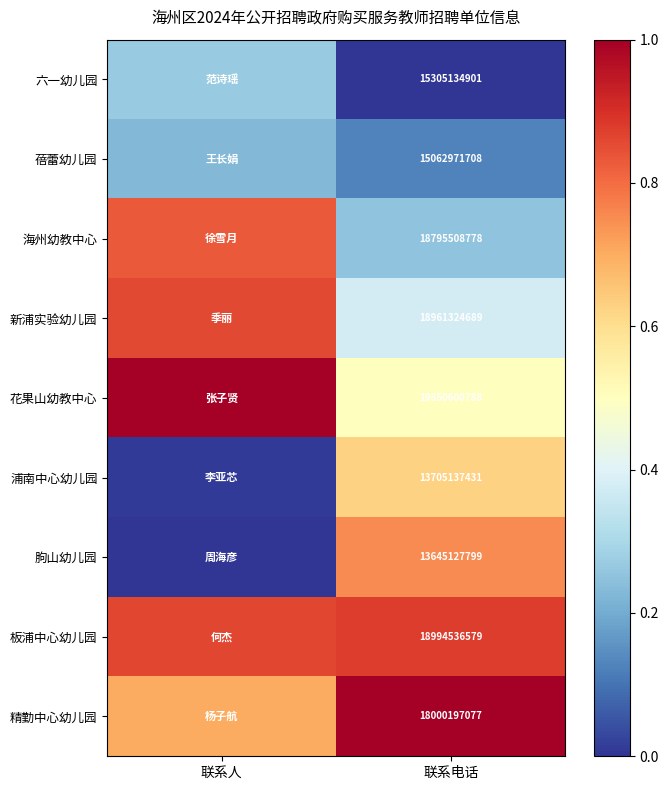

What is the sum of the 花果山幼教中心 values at 联系人 and 联系电话?

1.5